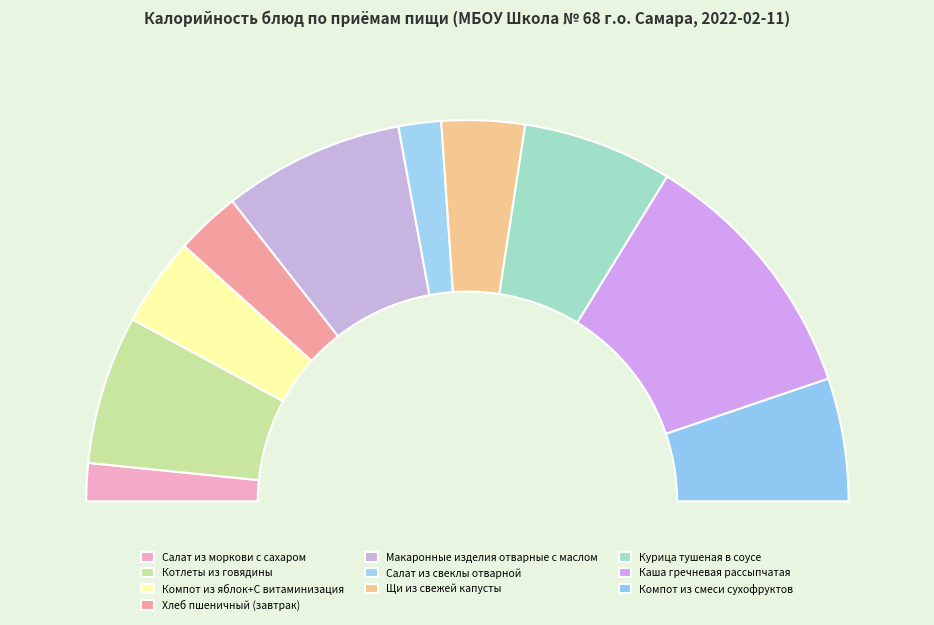

Which slice is the smallest?

Салат из моркови с сахаром